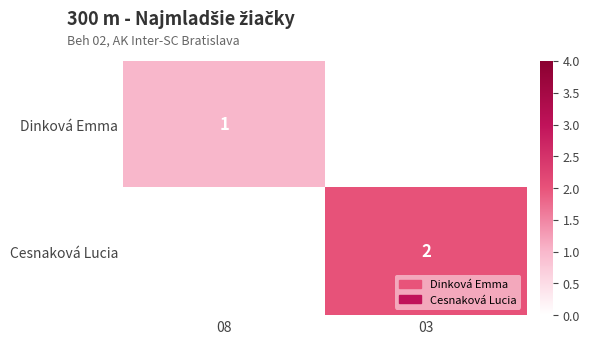

Is it true that Cesnaková Lucia equals 2 at 03?

True